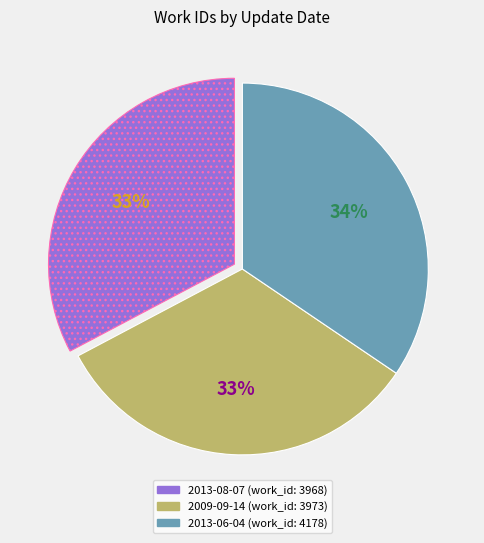

To the nearest percent, what portion does 2013-08-07 represent?

33%